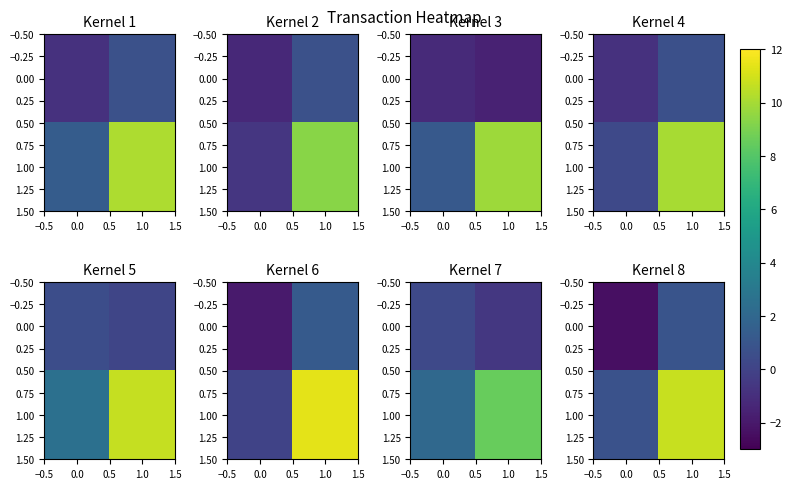

What is the total value across all series at −0.5?

-1.6